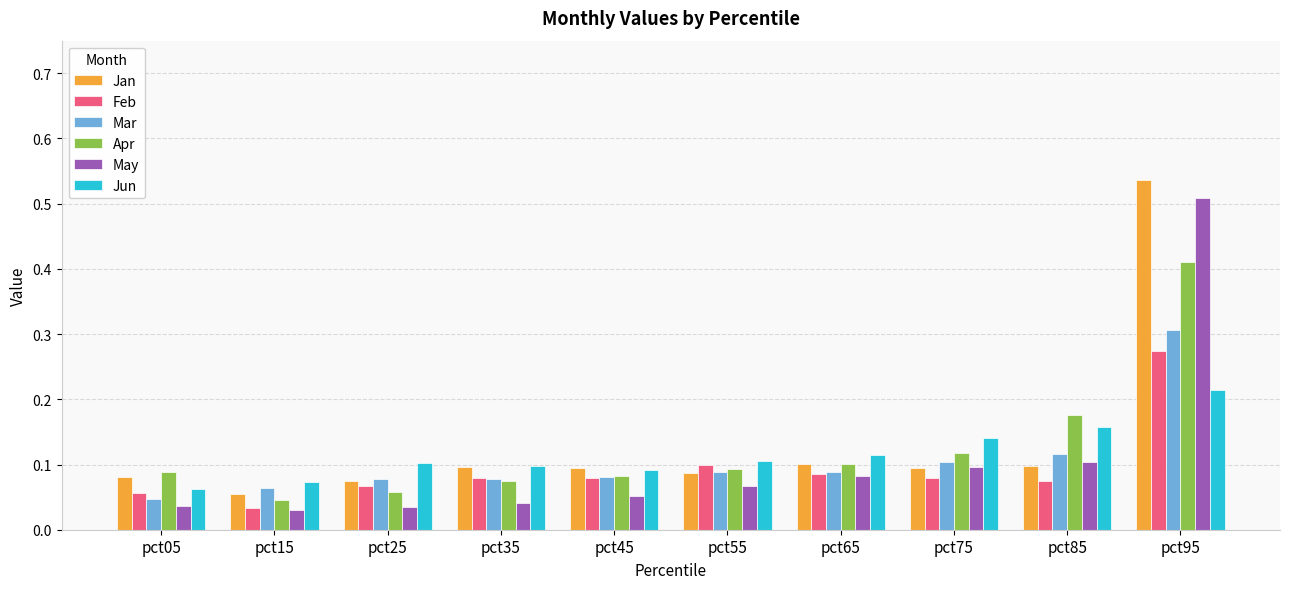

At which category is the sum across all series the highest?

pct95